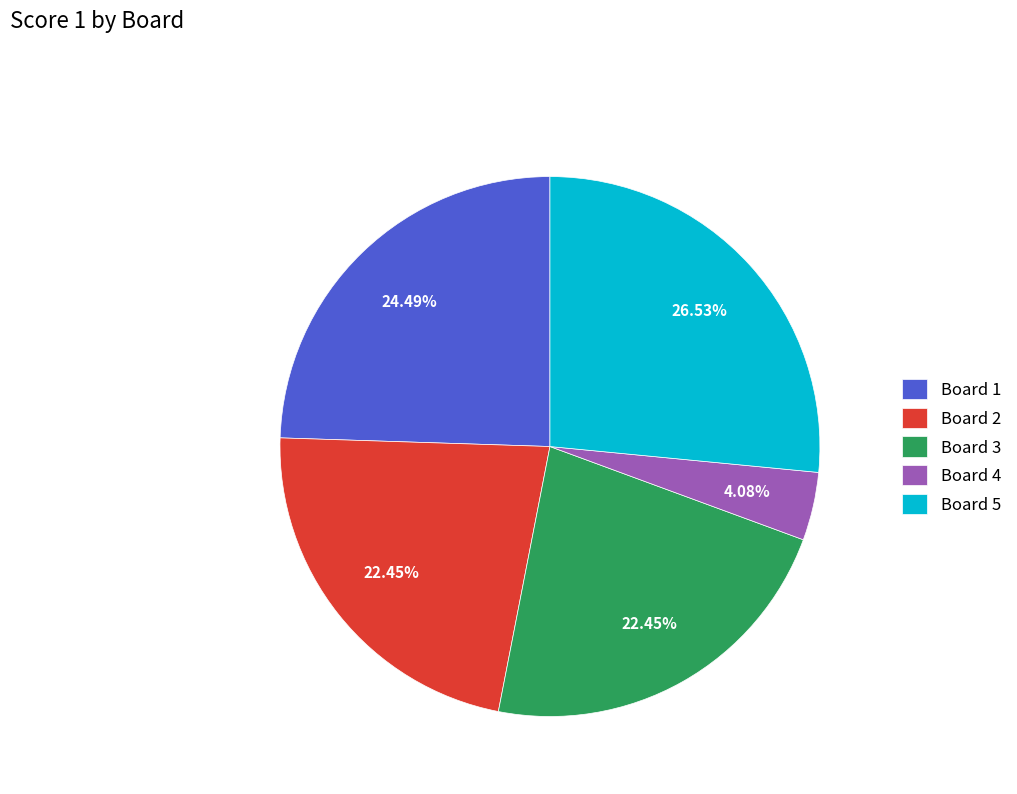

How many segments does this pie chart have?

5